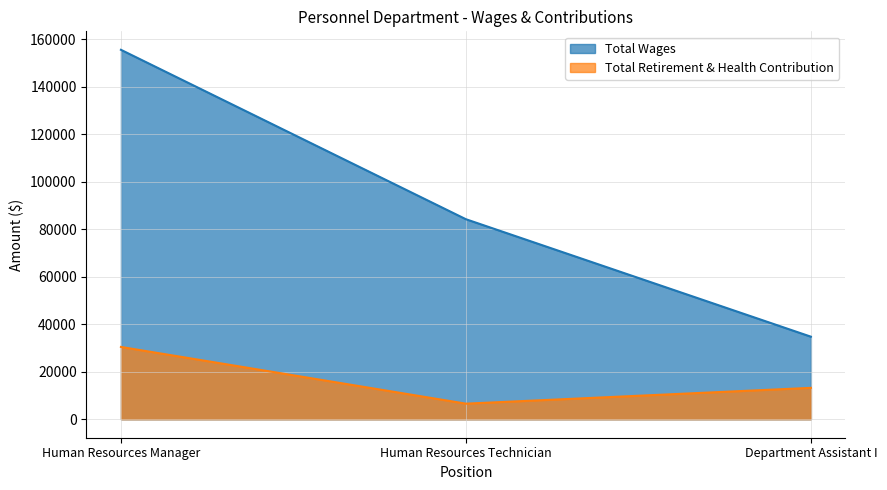

Rank the series by their maximum value, from lowest to highest.

Total Retirement & Health Contribution, Total Wages